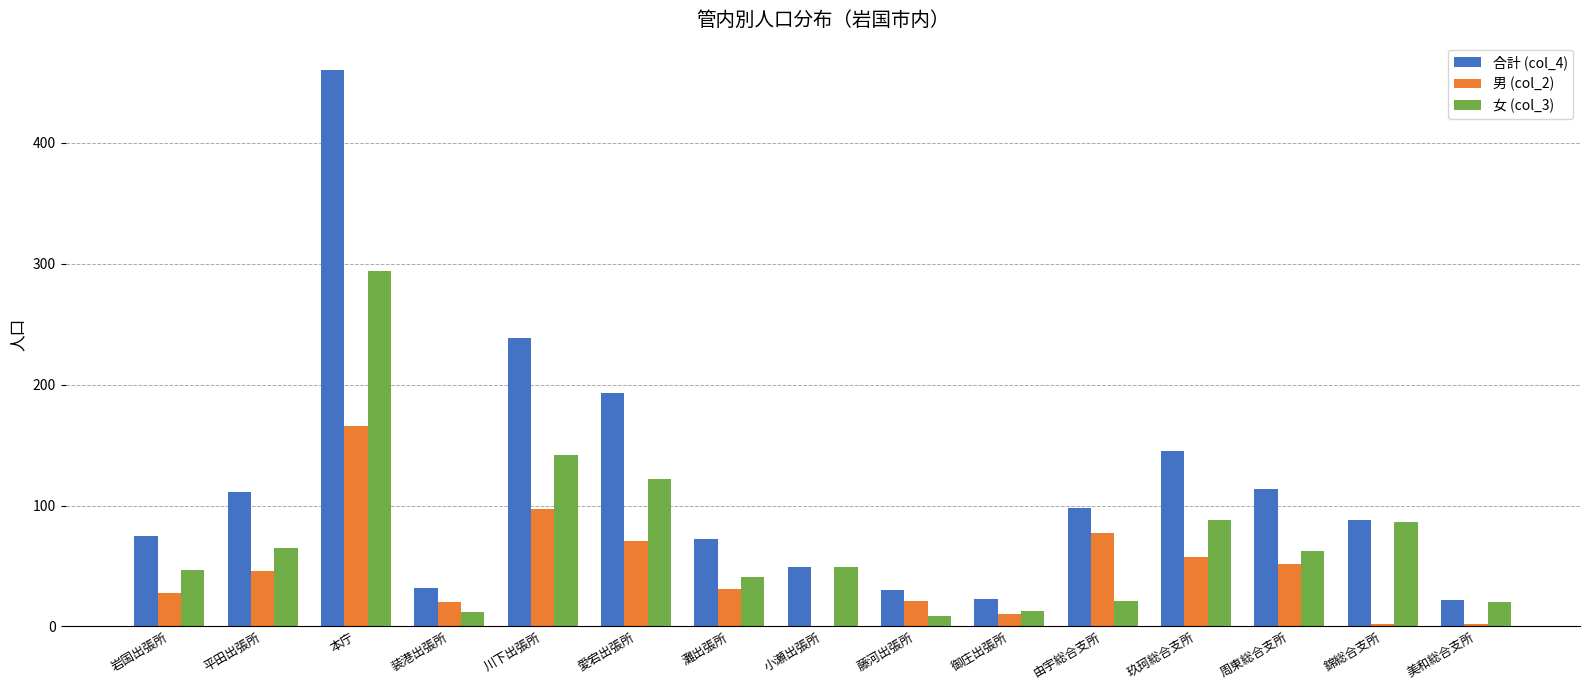

Where is 女 (col_3) nearest to the value 151?

川下出張所